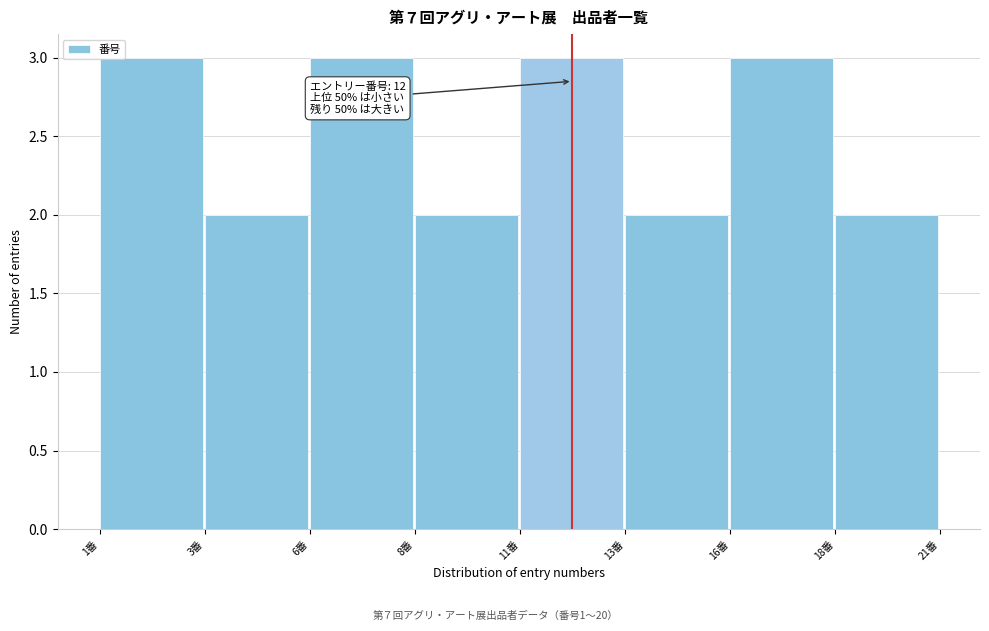

Reading left to right, list all the values displayed in this chart.

3	2	3	2	3	2	3	2